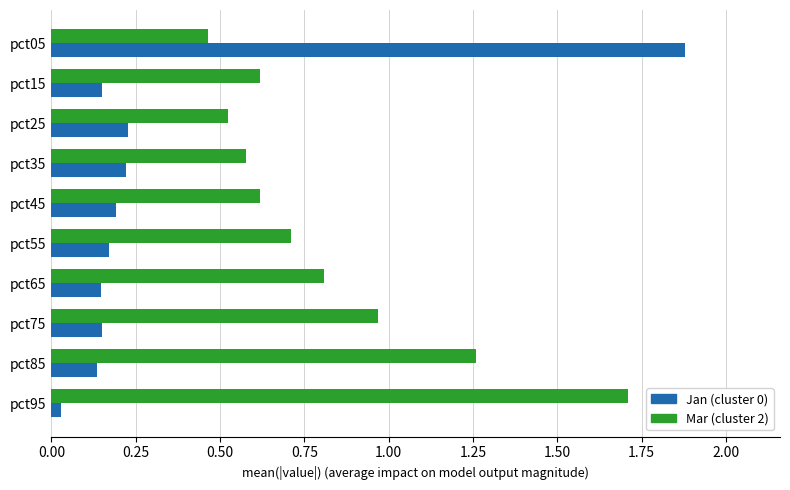

What is the sum of all Mar (cluster 2) values?

8.3